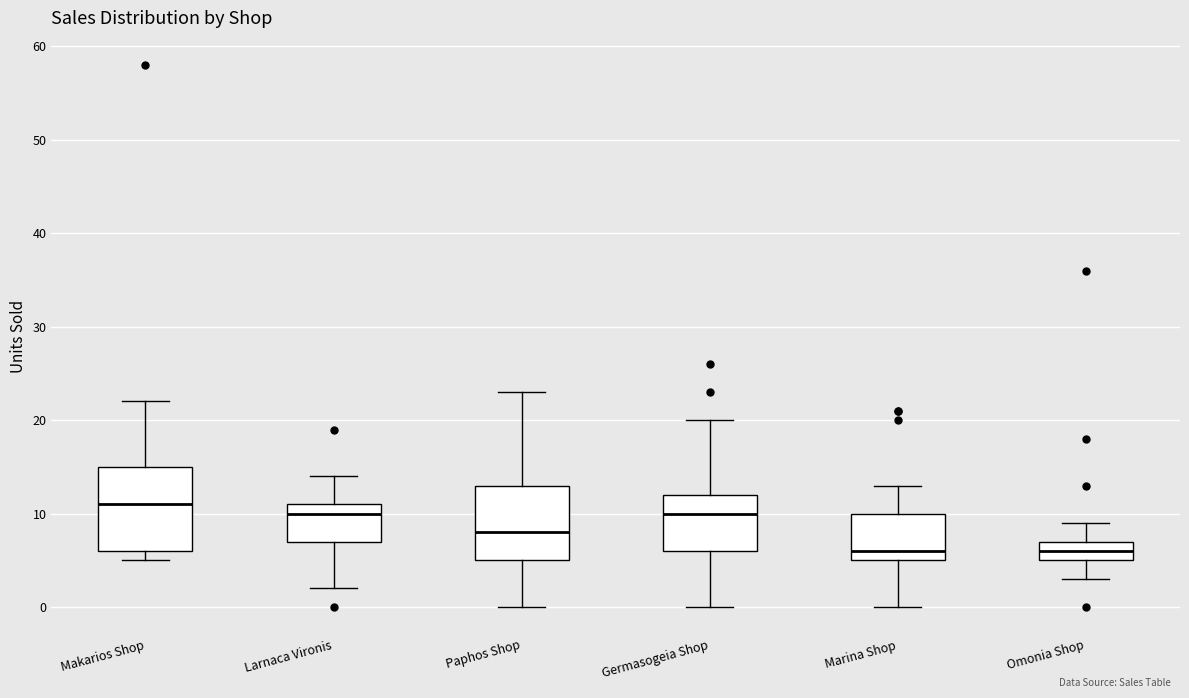

Which box's median line is the highest?

Makarios Shop